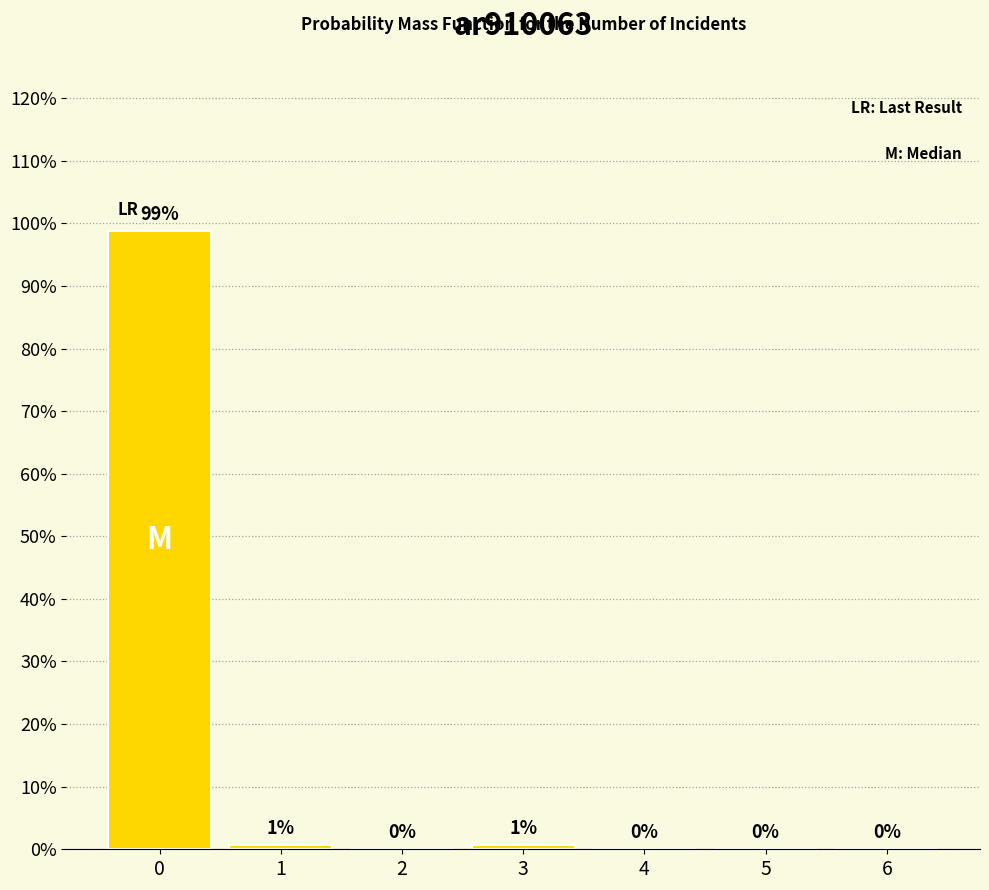

The chart shows a value of -51.9 at 4. True or false?

False